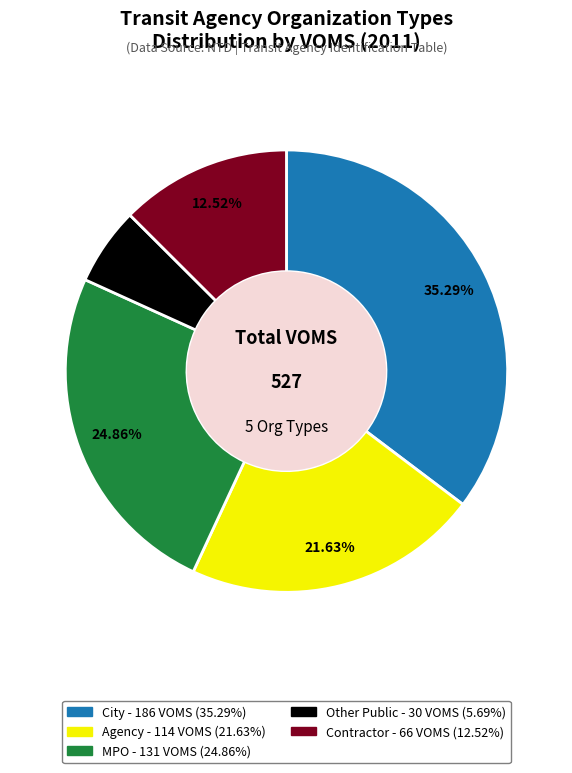

To the nearest percent, what is the difference between the largest and smallest slice percentages?

30%